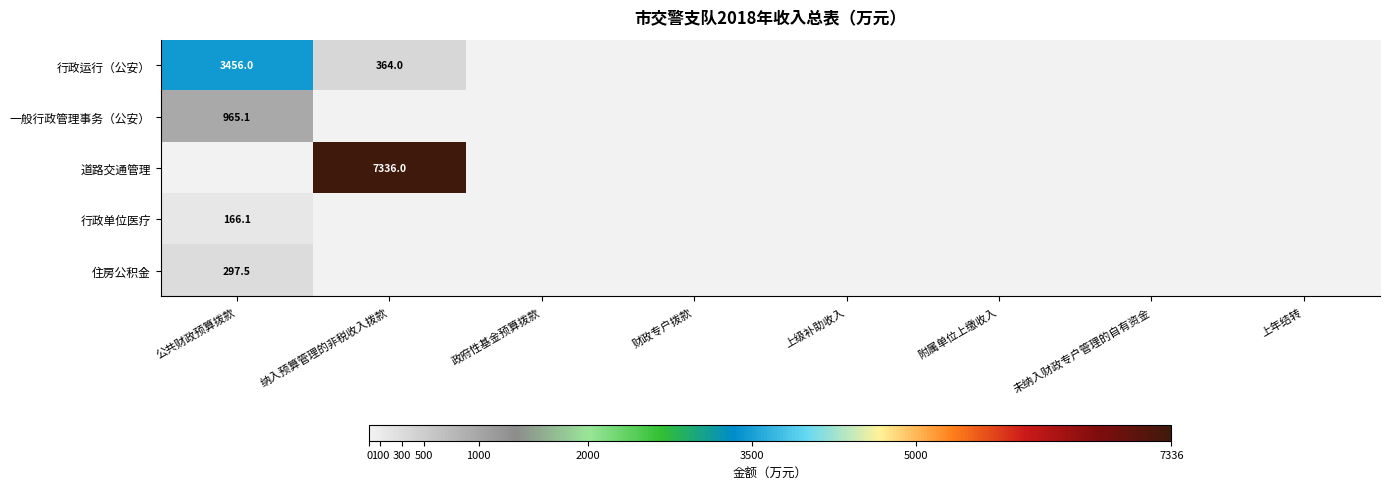

True or false: 行政运行（公安） has a value of 1859.5 at 公共财政预算拨款.

False